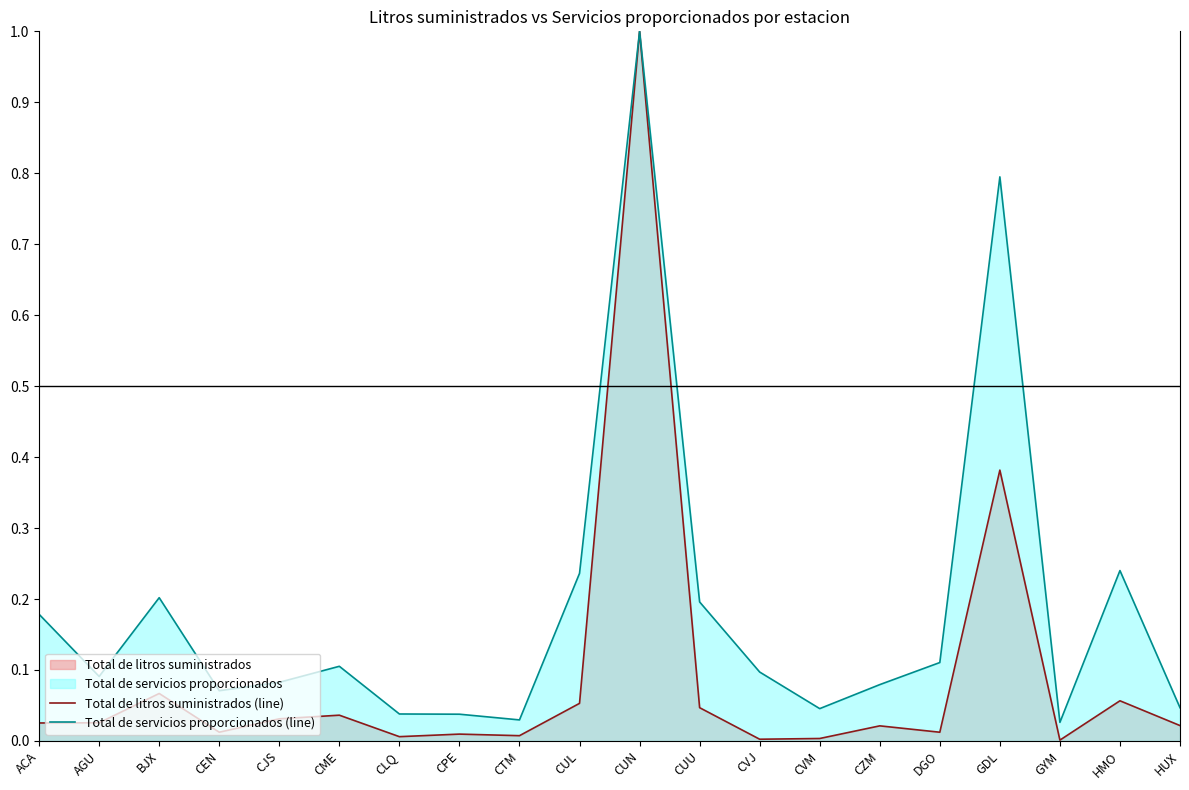

Does the chart display data point markers on the line(s)?

No